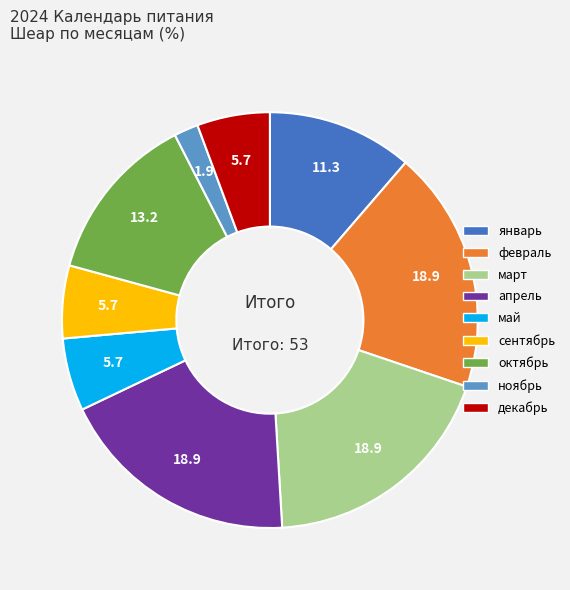

Combined, do декабрь and апрель account for over 50%?

No